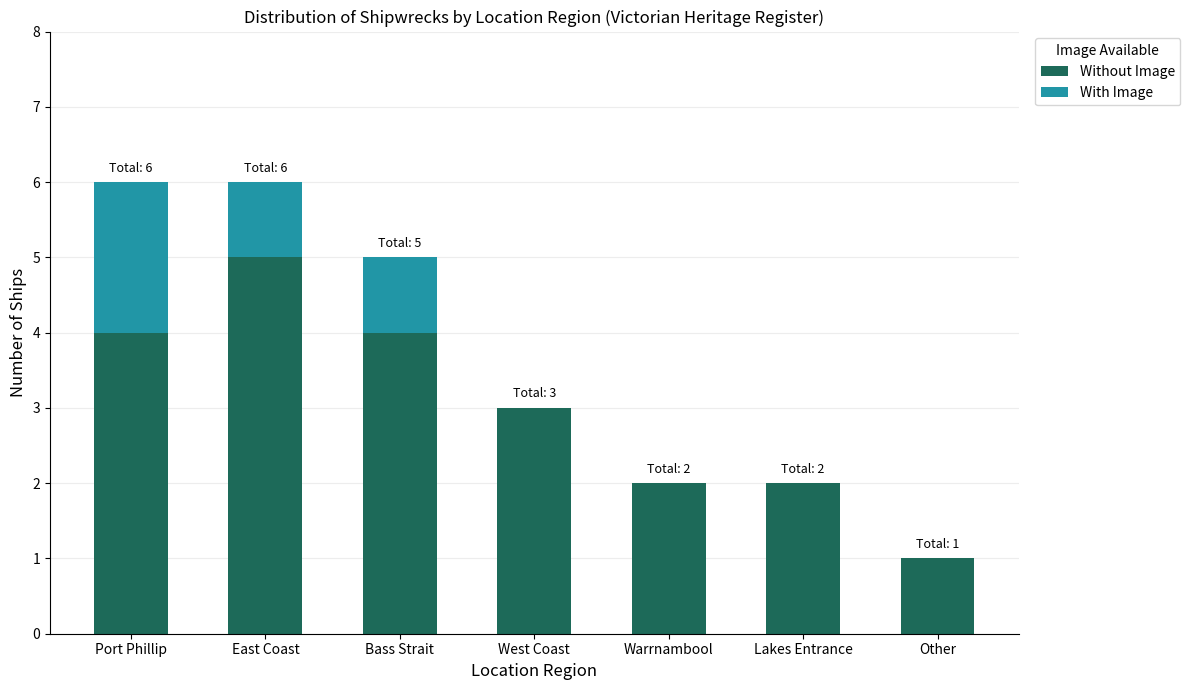

What is the maximum value for Without Image?

5